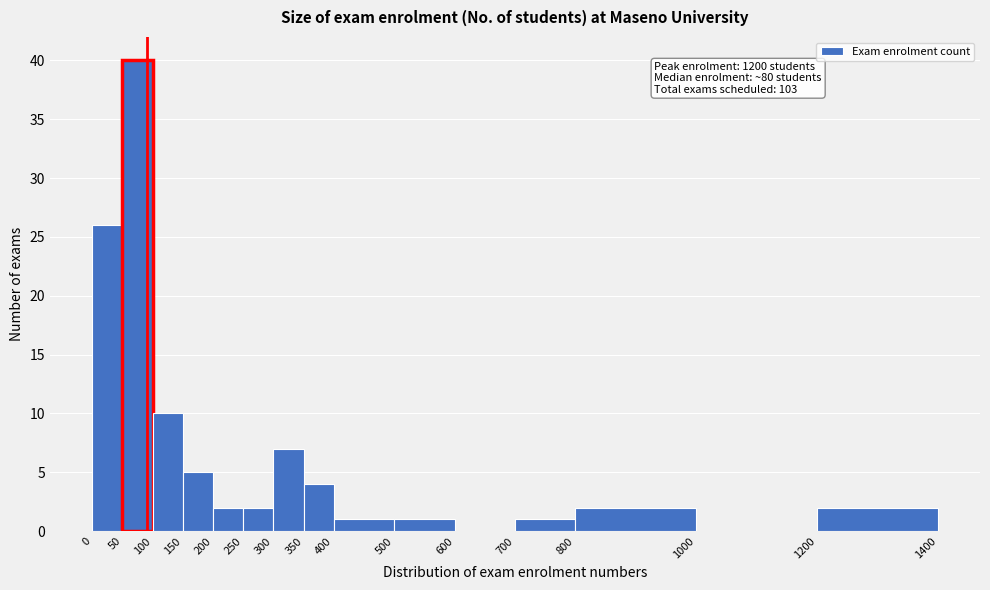

Over which range of the x-axis is the bar tallest?

50 to 100